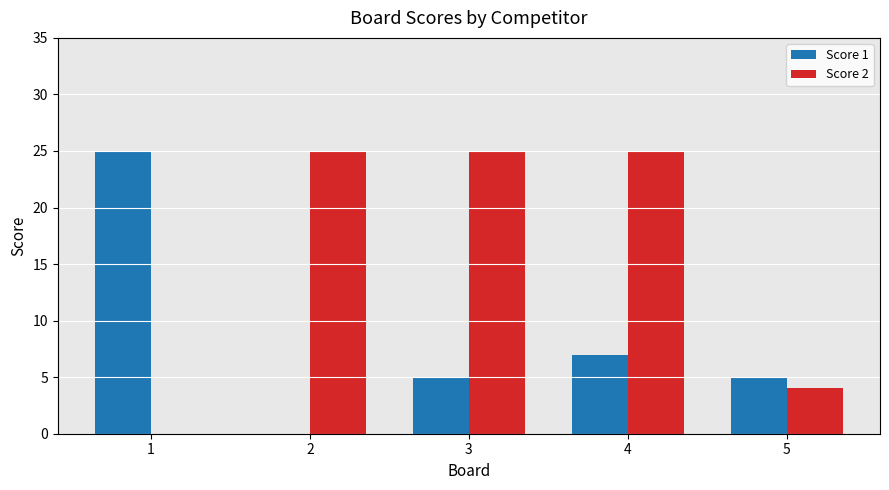

Is it true that Score 2 equals 0 at 1?

True